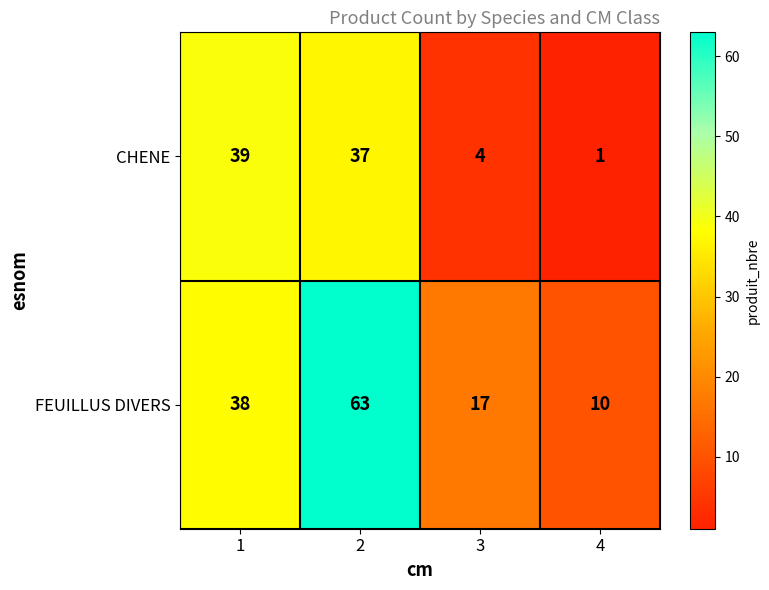

At 3, list the series in order from largest to smallest.

FEUILLUS DIVERS, CHENE